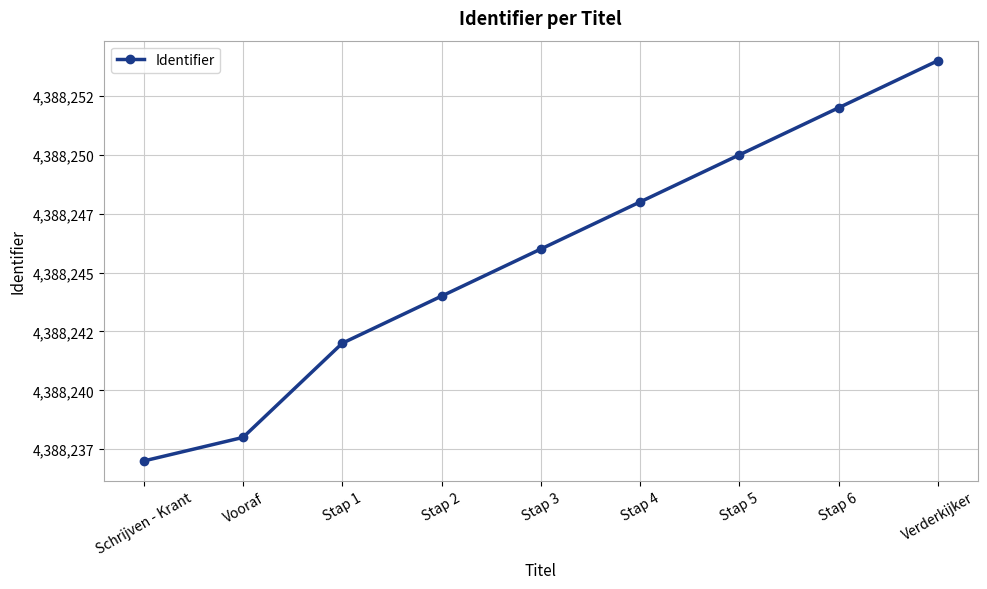

True or false: the data shows 4388244 at Stap 2.

True